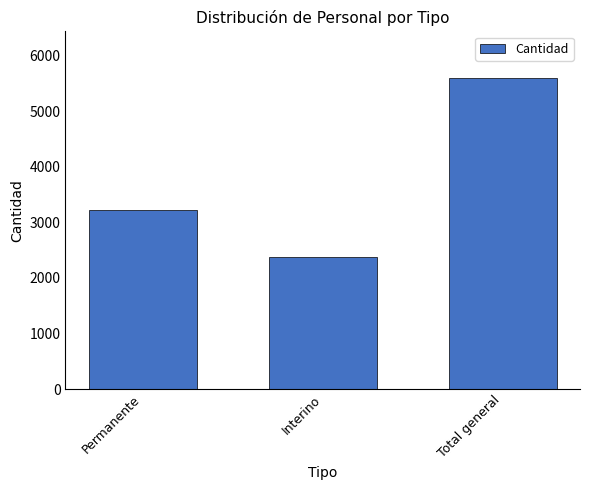

What is the change in value from Interino to Total general?

+3222